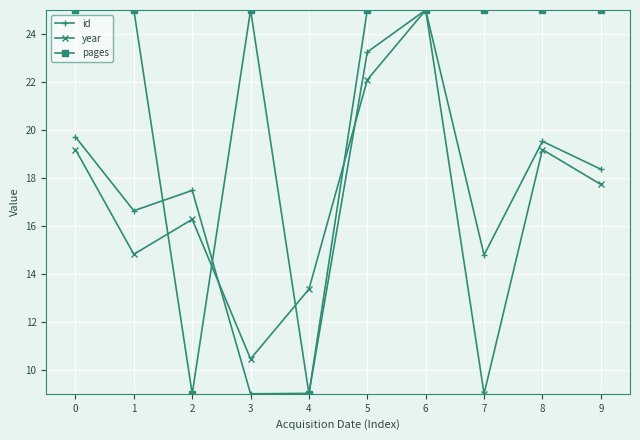

Between which two adjacent categories do pages and year first intersect?

1 and 2